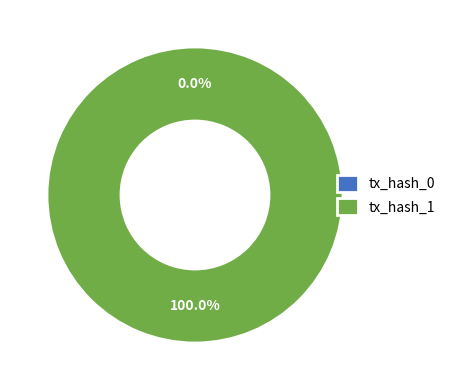

To the nearest percent, what is the difference between the tx_hash_1 and tx_hash_0 slice percentages?

100%